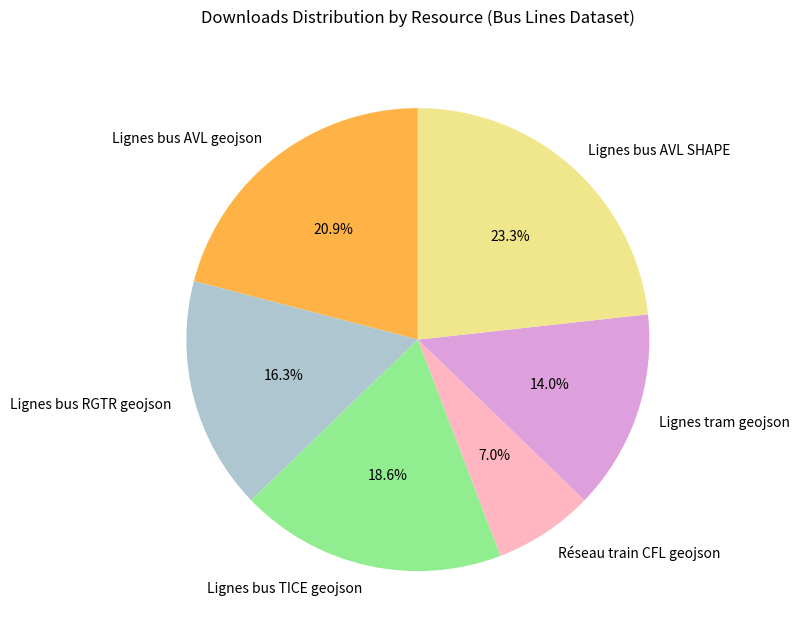

To the nearest percent, what is the difference between the Lignes bus RGTR geojson and Lignes bus AVL geojson slice percentages?

5%